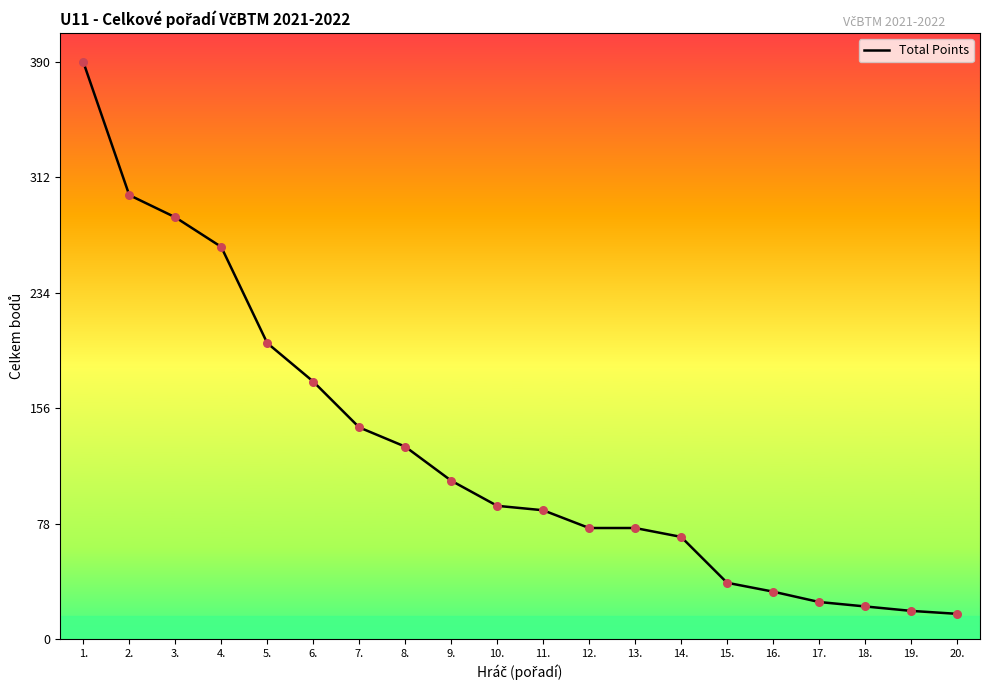

Between 15. and 7., which is larger?

7.